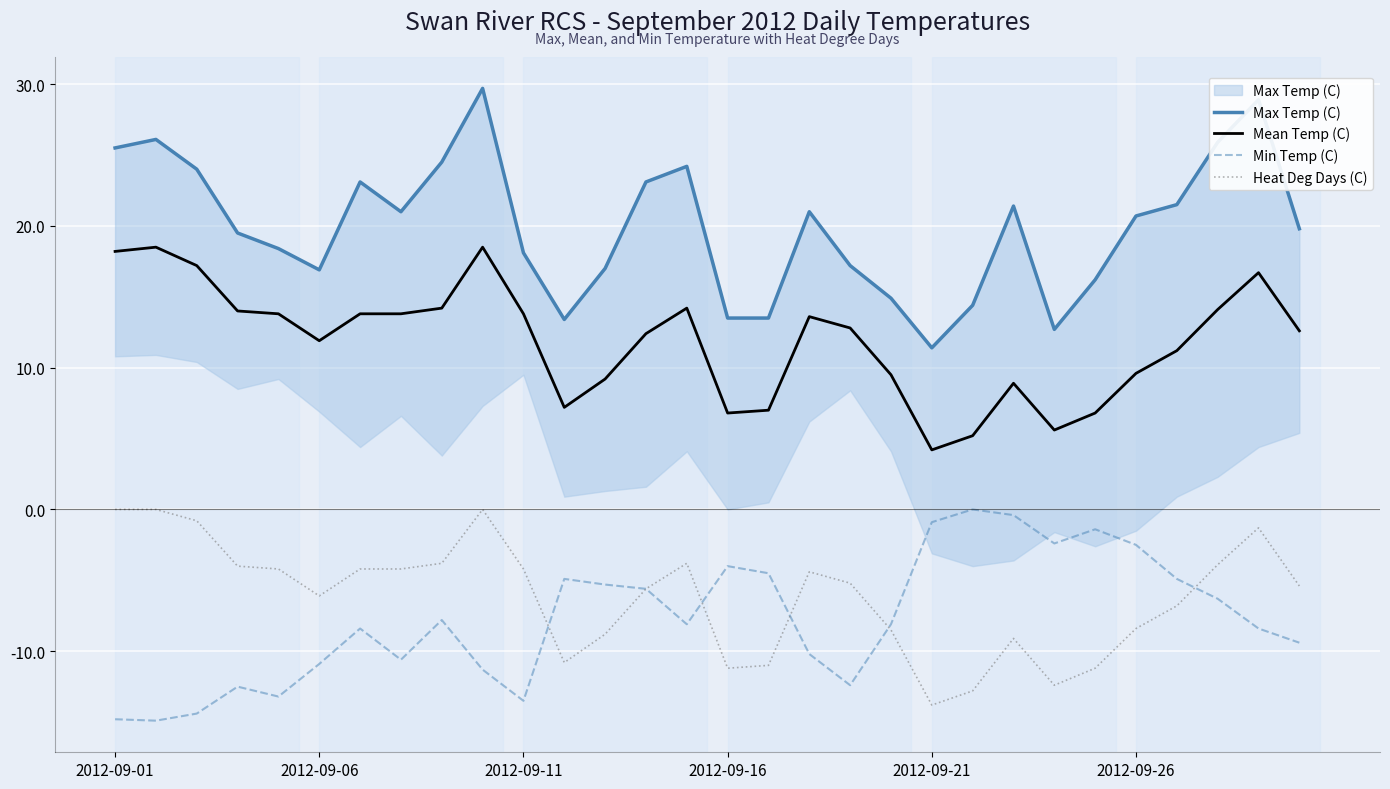

The Heat Deg Days (C) series shows -4.2 at 2012-09-11. True or false?

True